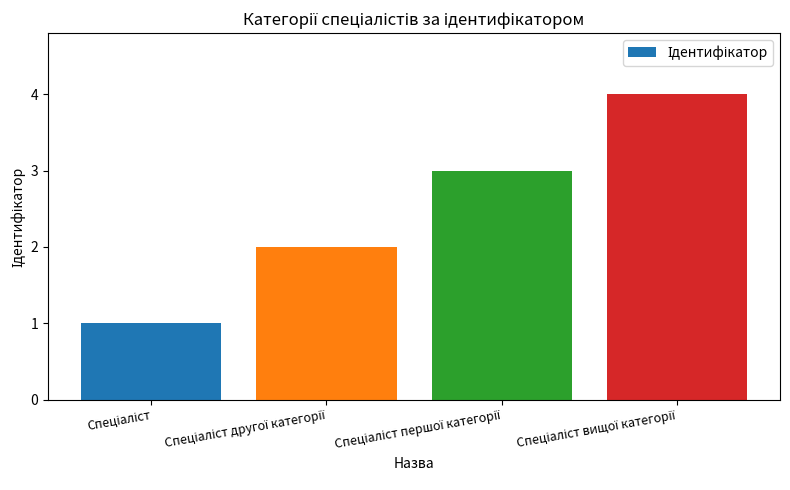

What is the maximum value shown in the chart?

4